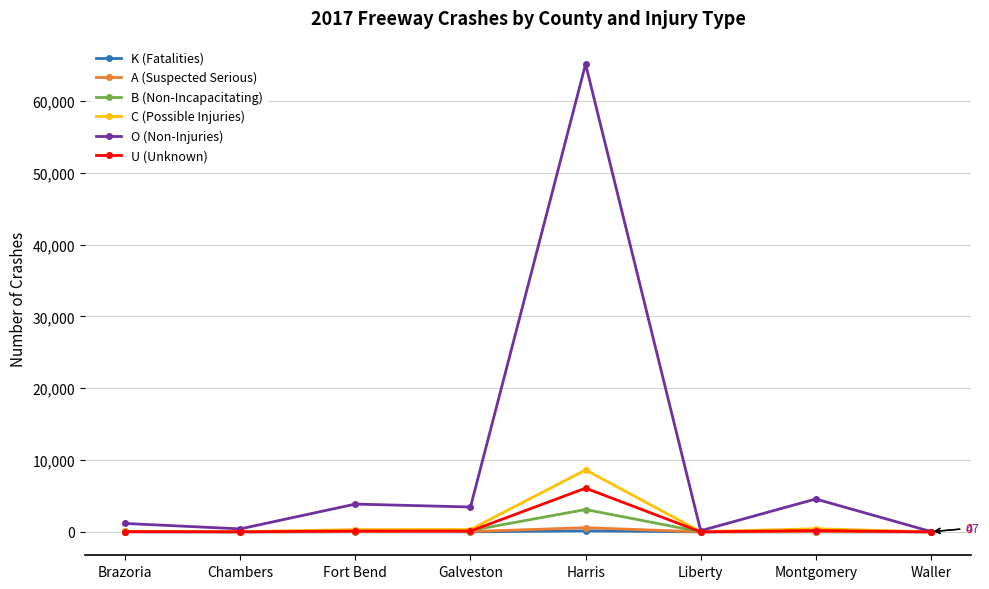

True or false: B (Non-Incapacitating) has more than 0 points higher than both neighbors.

True